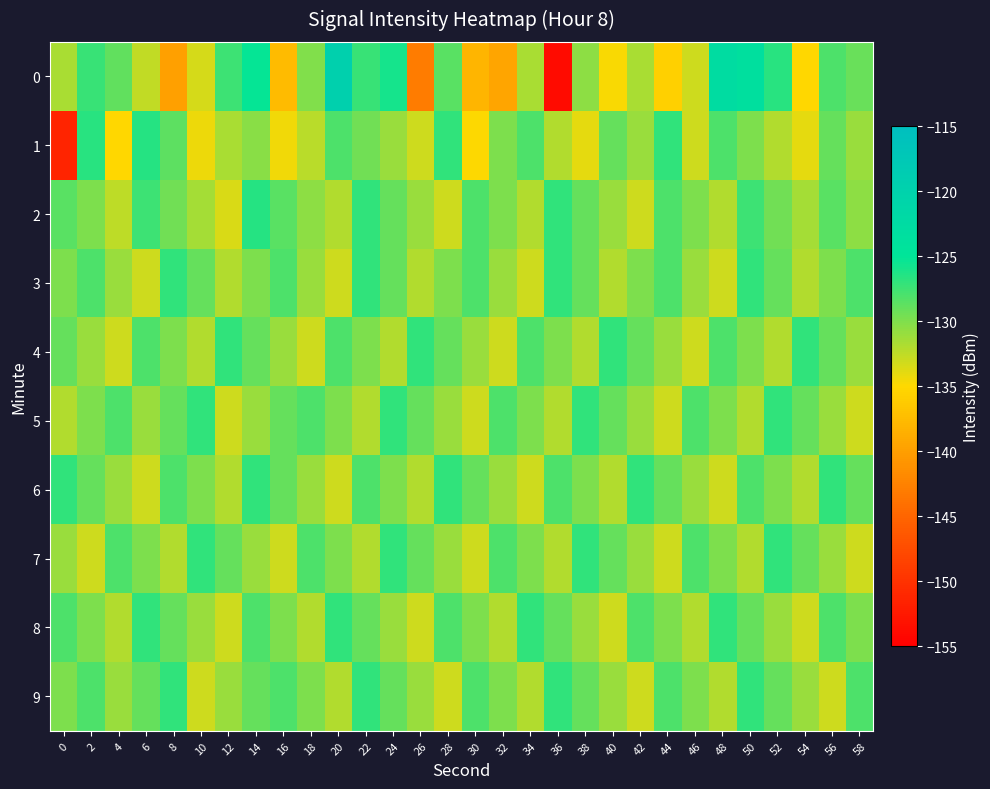

List the series in order of their peak value, highest first.

0, 1, 2, 3, 4, 5, 6, 7, 8, 9